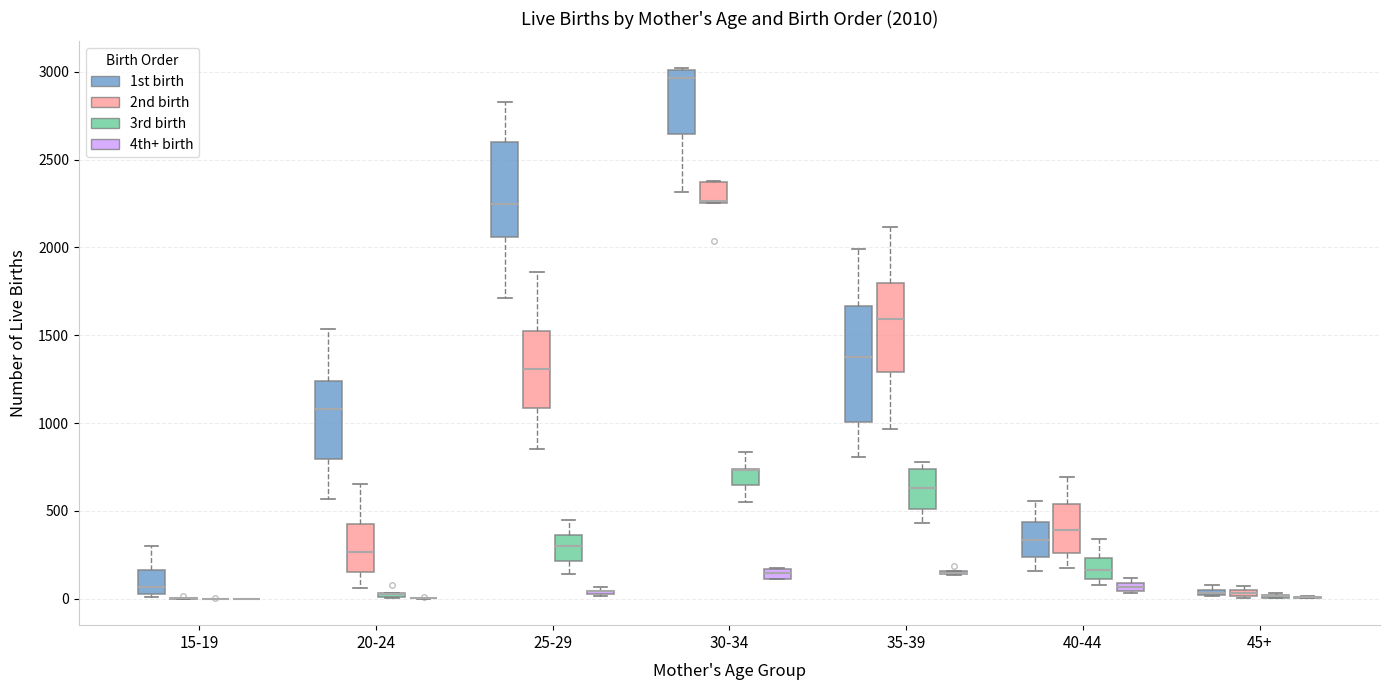

Comparing the boxes themselves (not the whiskers), which one is the tallest?

35-39 (1st birth)